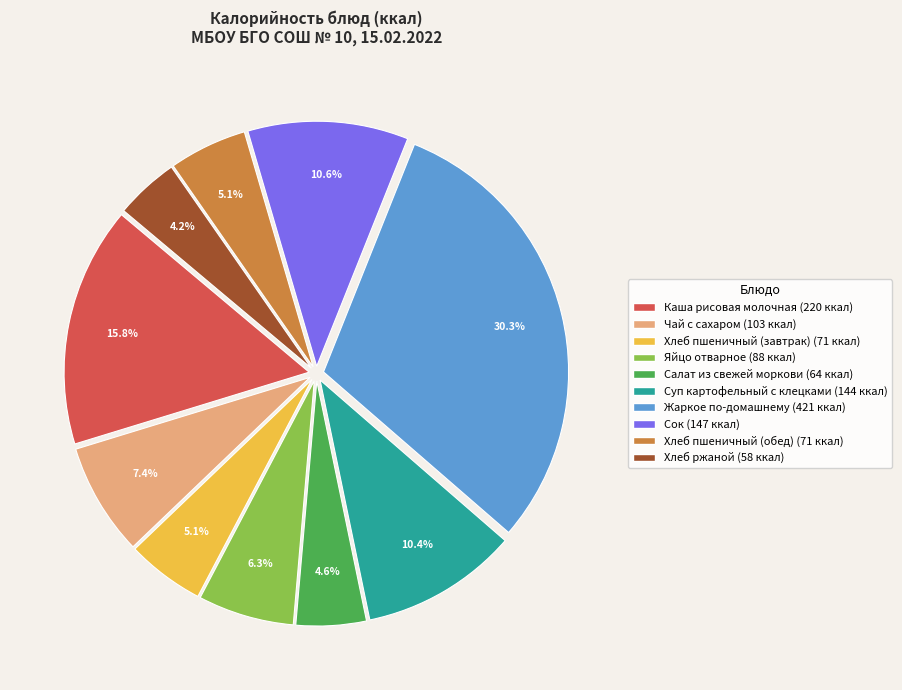

Does Суп картофельный с клецками represent more than half of the total?

No